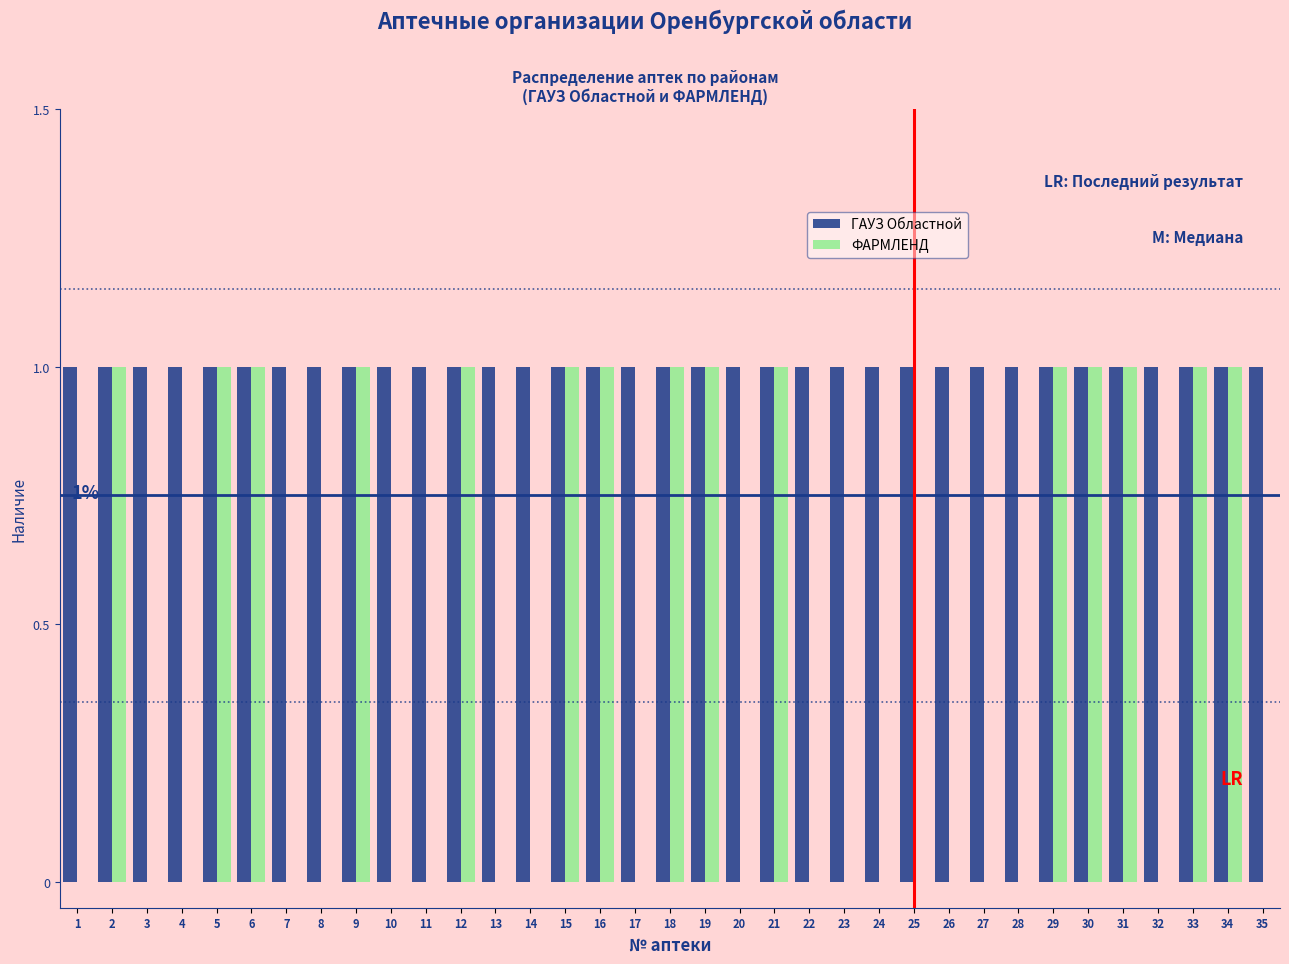

The value of ГАУЗ Областной at 4 is 1. True or false?

True